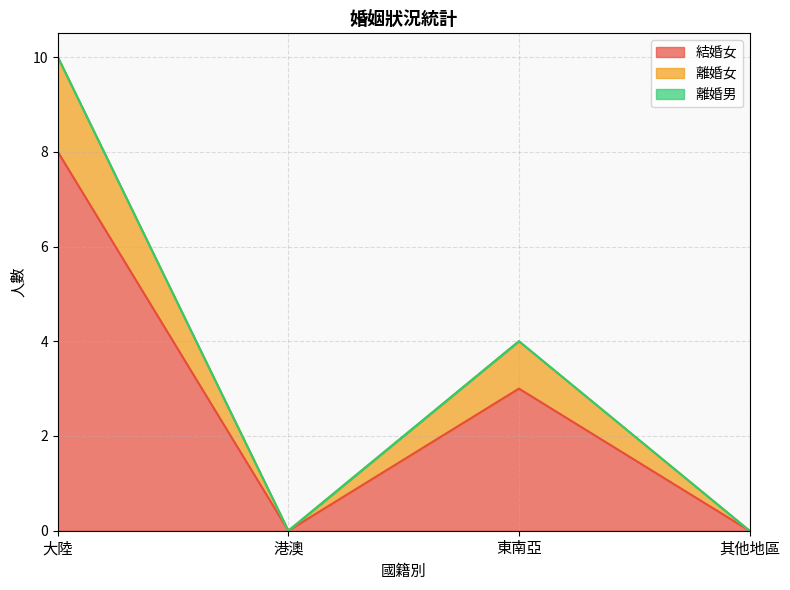

At which category does 離婚女 reach its first local peak?

東南亞